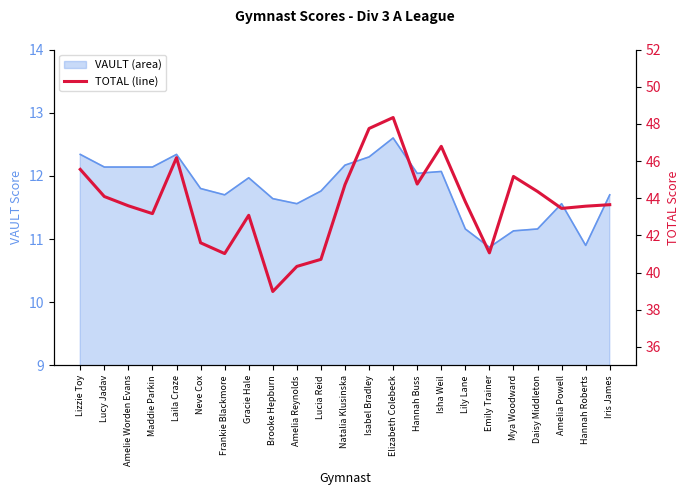

How many categories are shown in the chart?

23